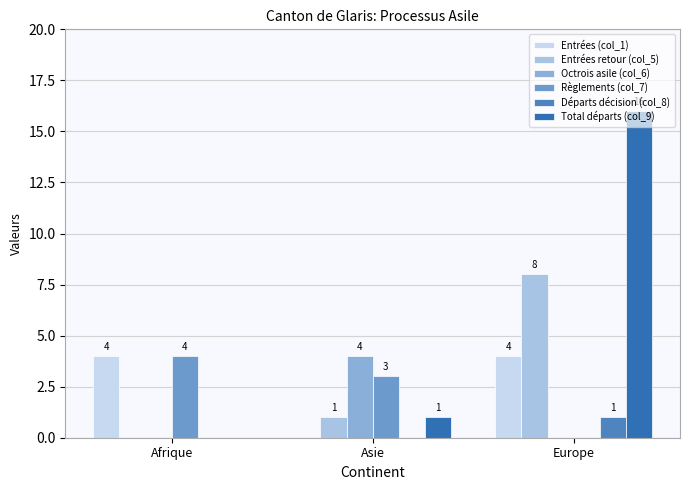

Does the chart contain stacked bars?

No